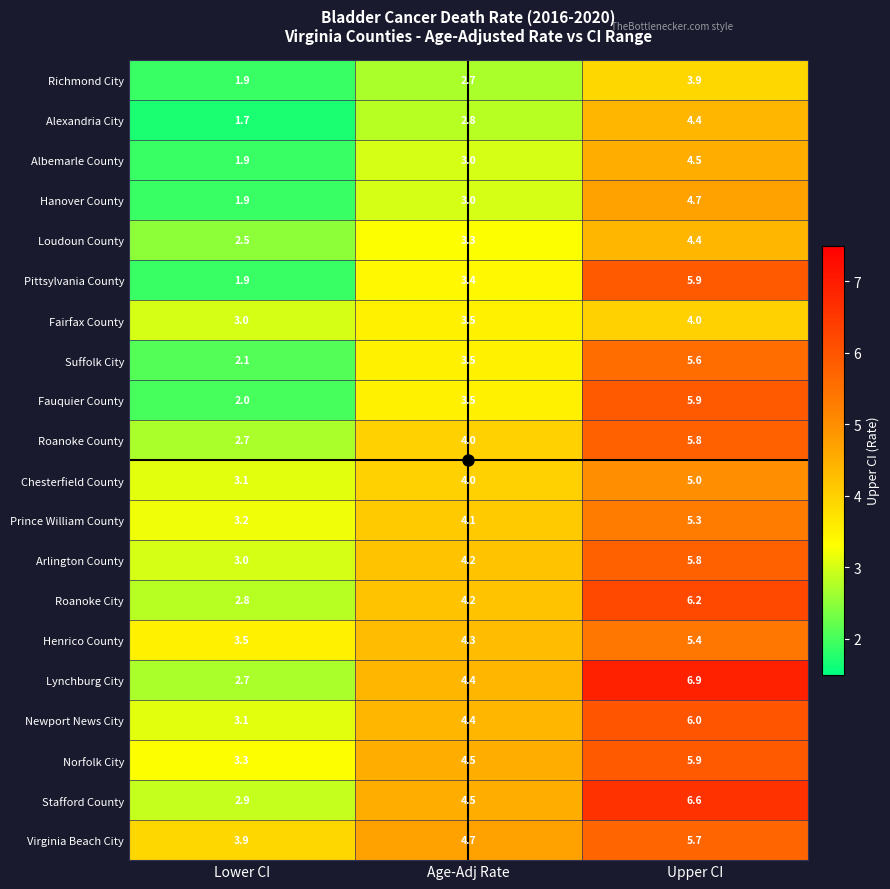

Where is Hanover County nearest to the value 3?

Age-Adj Rate